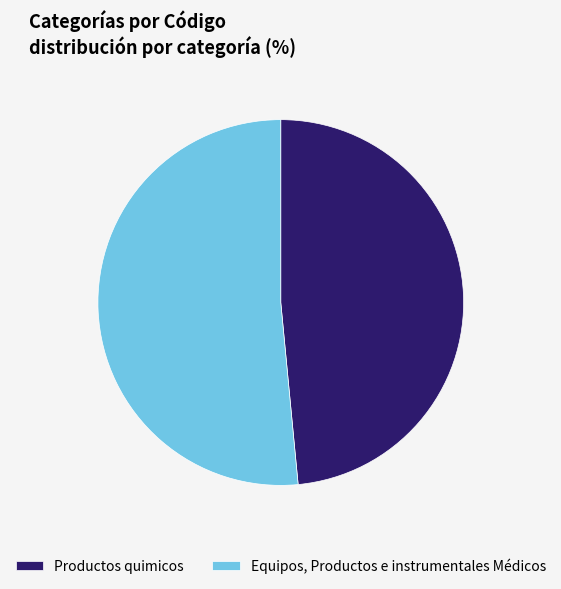

Do Equipos, Productos e instrumentales Médicos and Productos quimicos together represent more than half of the pie?

Yes